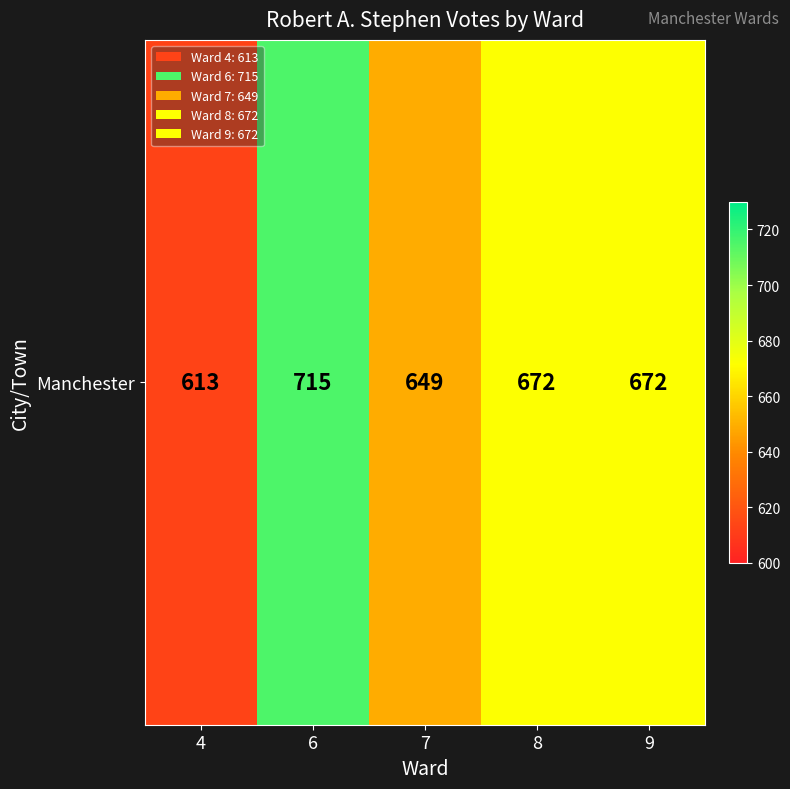

Is it true that the value at 9 is 672?

True